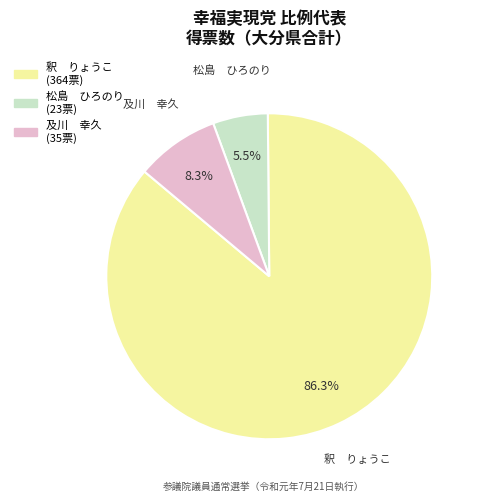

Is the sum of 及川 幸久 and 松島 ひろのり greater than half?

No